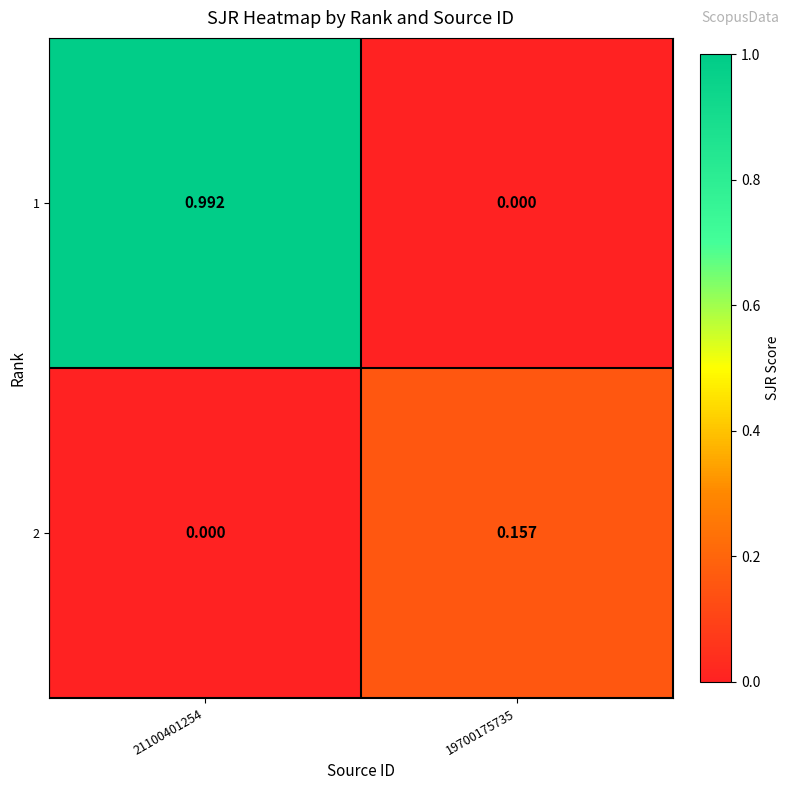

Count the number of data series in this chart.

2